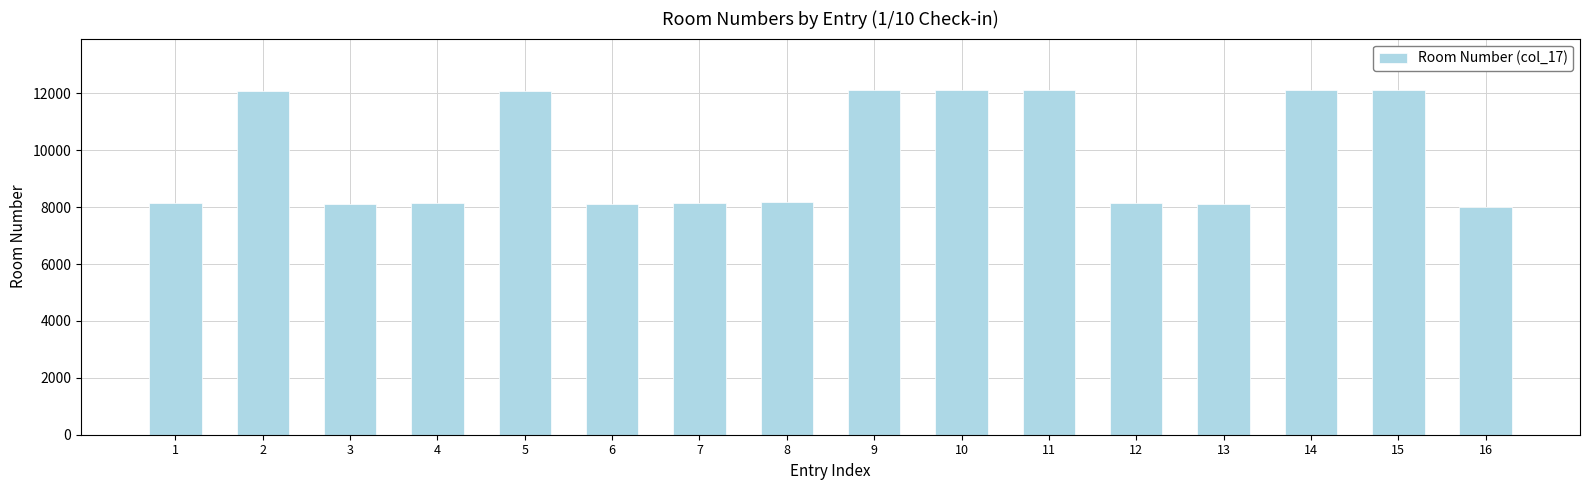

What is the change in value from 5 to 7?

-3940